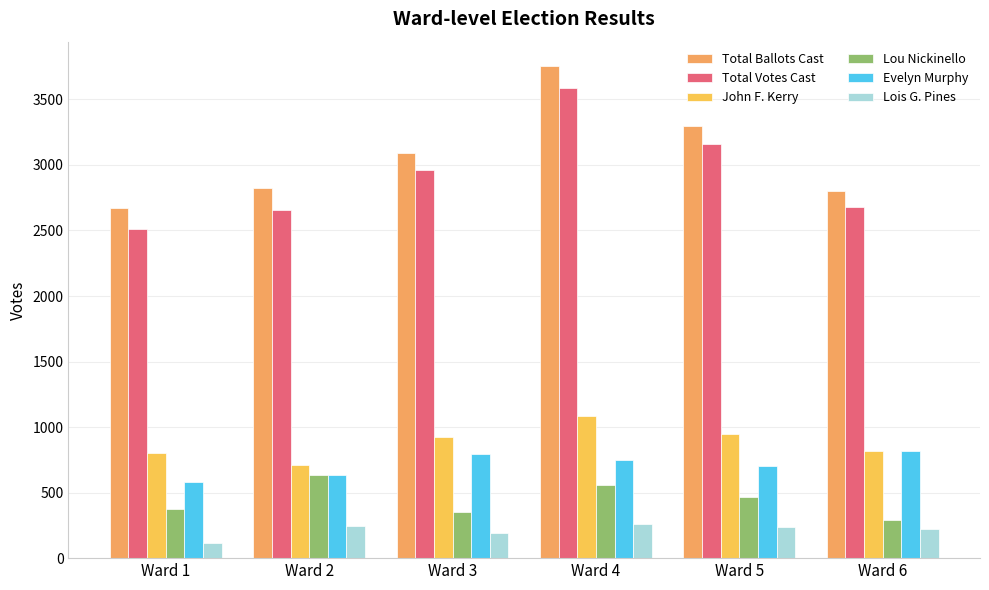

Which category has the lowest value in the John F. Kerry series?

Ward 2